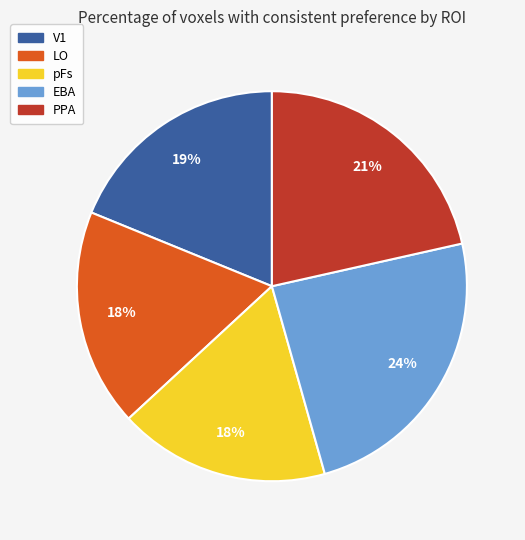

Is there any slice that represents more than half of the pie?

No